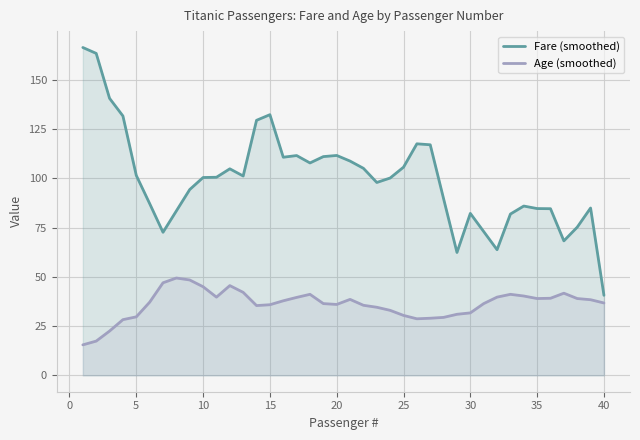

What is the minimum value for Age (smoothed)?

15.5